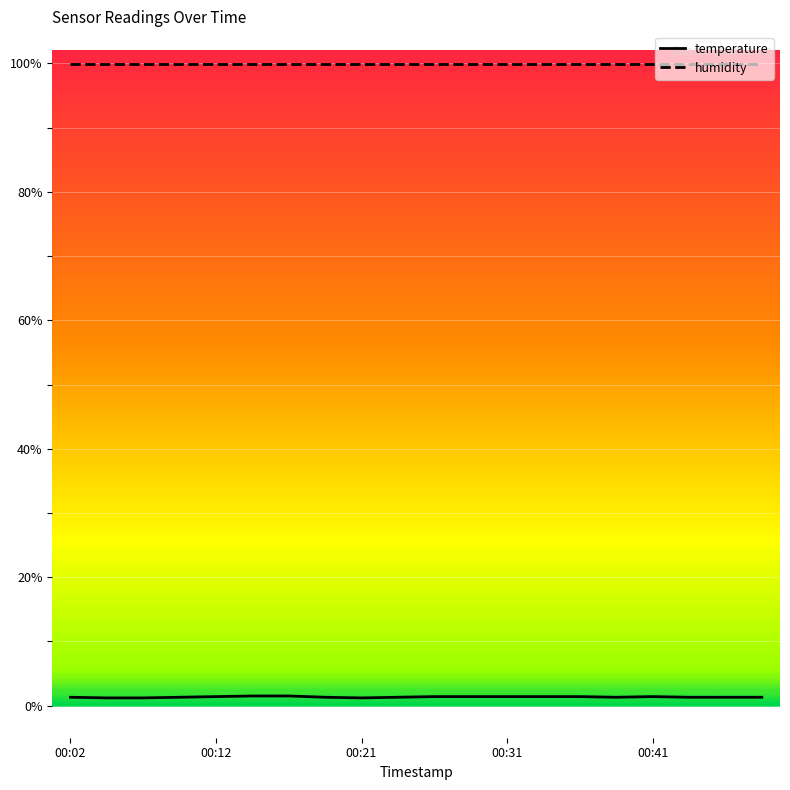

Rank the series by their average value, from lowest to highest.

temperature, humidity